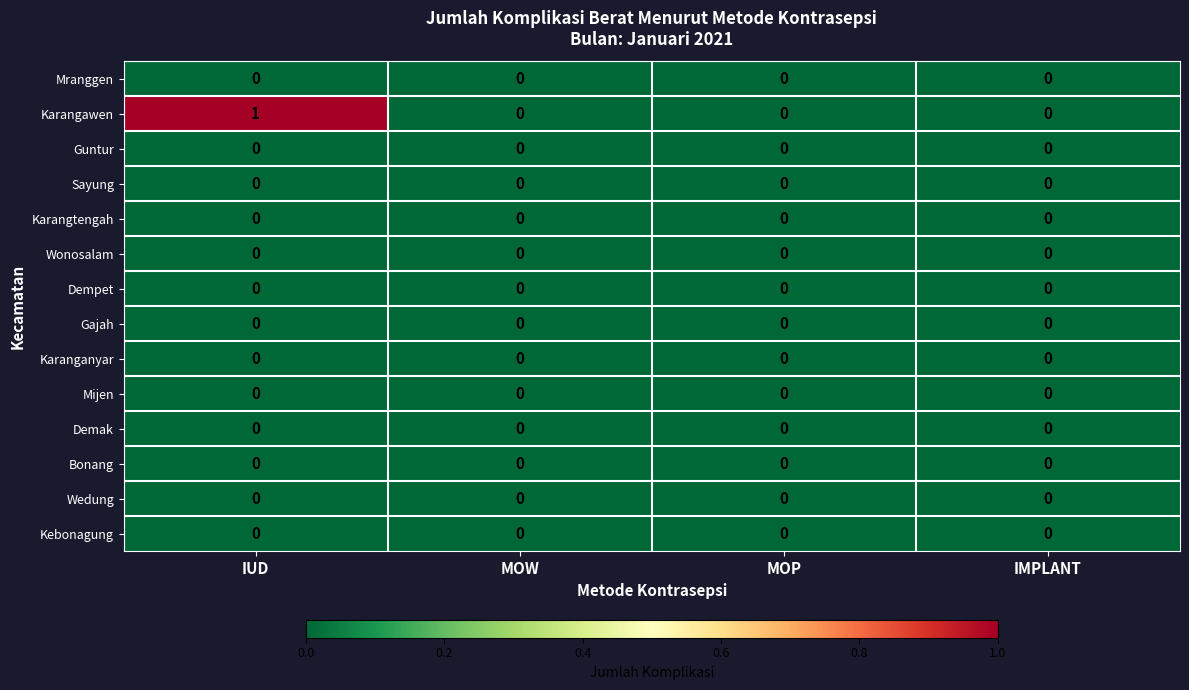

Is it true that Karanganyar equals 0 at MOP?

True